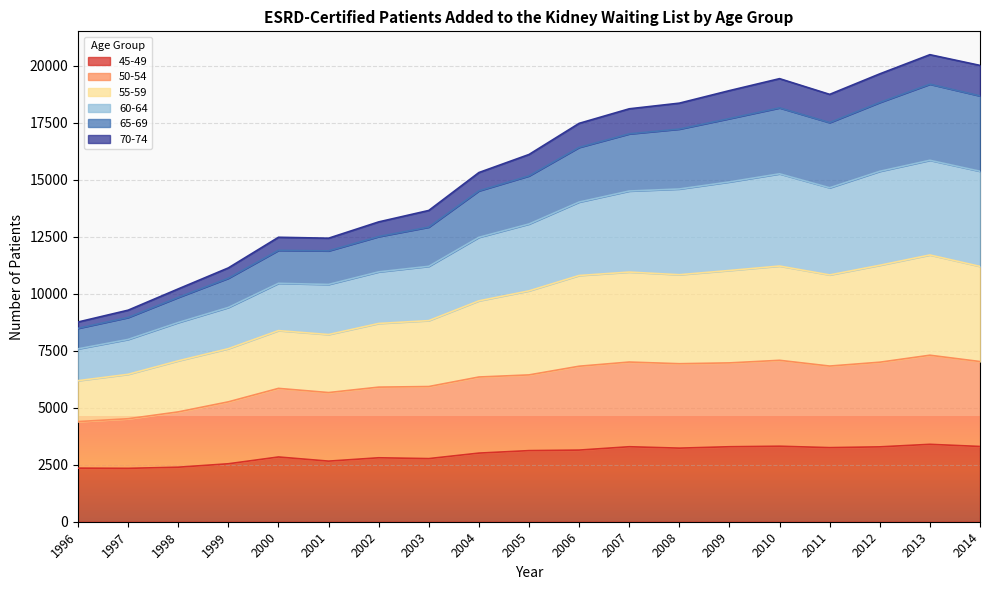

Where is the first local maximum for 50-54?

2000